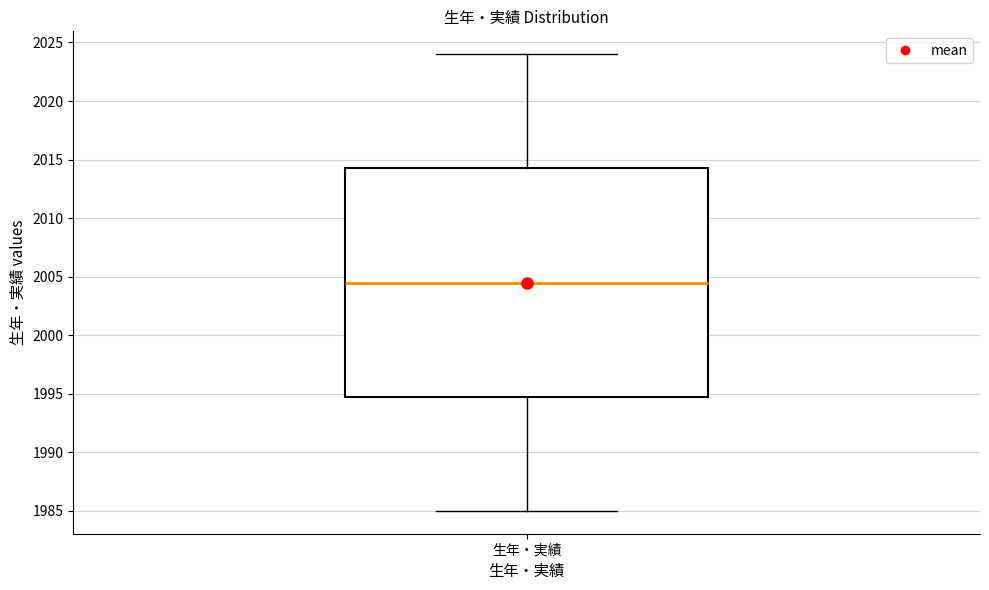

Transcribe this box plot: give where the median line is, the range the box spans, and where the two whiskers end, as read against the y-axis. The values are not printed on the chart, so give them approximately, as read against the axis.

median 2004.5, box 1995.0 to 2014.5, whiskers 1985.0 to 2024.0